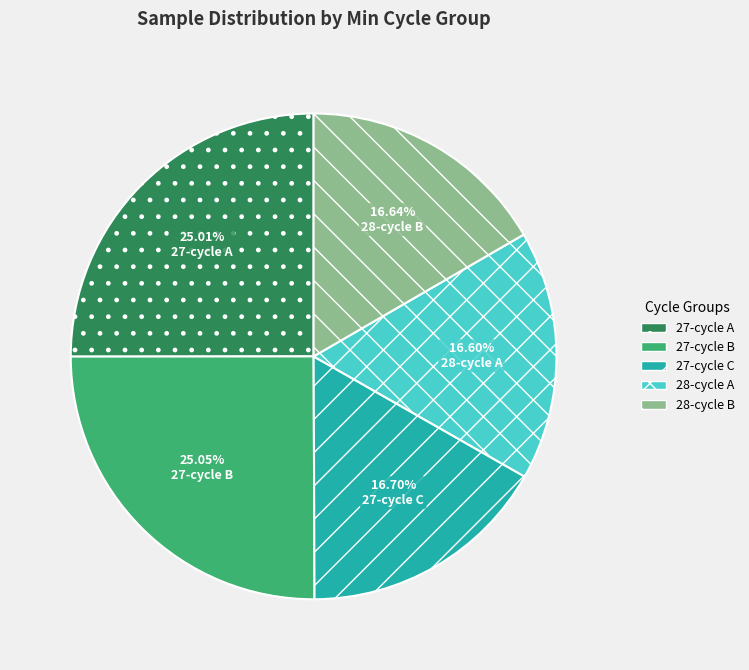

Combined, do 27-cycle C and 27-cycle A account for over 50%?

No